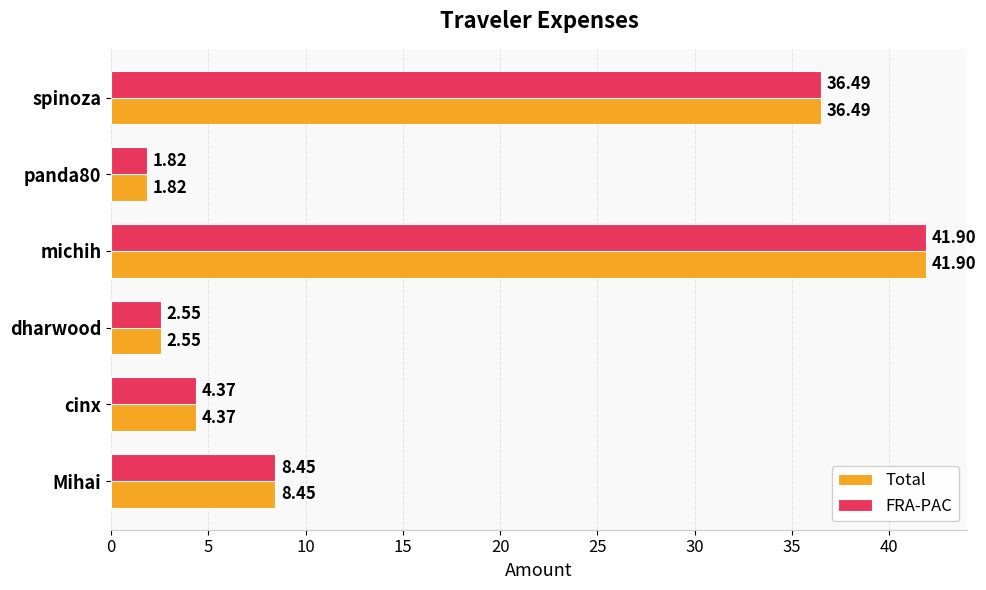

What is the difference between the maximum and minimum values in the Total series?

40.1